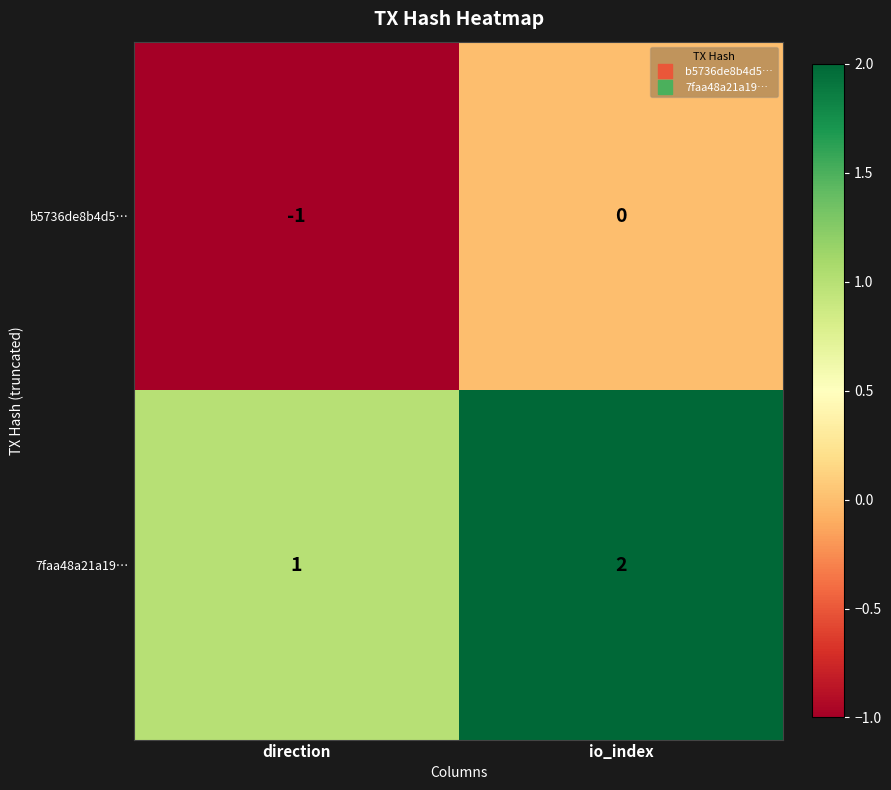

Where is b5736de8b4d5… nearest to the value 0?

io_index